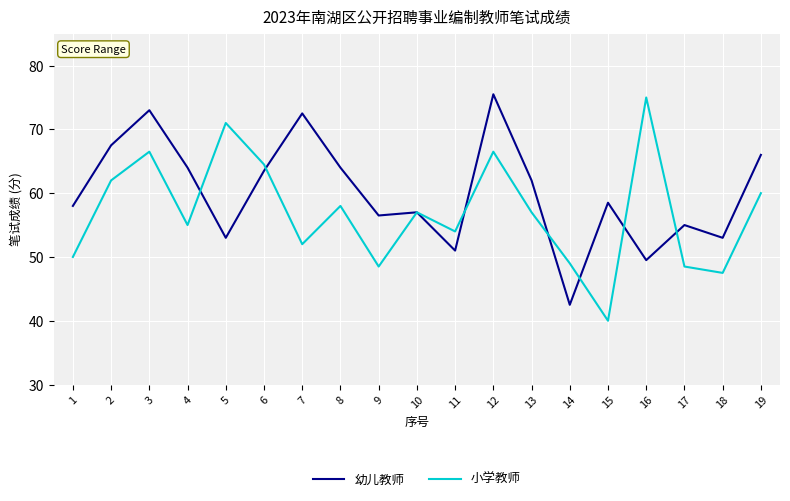

Reading right to left, list all the values displayed in this chart.

幼儿教师: 66.0	53.0	55.0	49.5	58.5	42.5	62.0	75.5	51.0	57.0	56.5	64.0	72.5	63.5	53.0	64.0	73.0	67.5	58.0
小学教师: 60.0	47.5	48.5	75.0	40.0	49.0	57.0	66.5	54.0	57.0	48.5	58.0	52.0	64.5	71.0	55.0	66.5	62.0	50.0